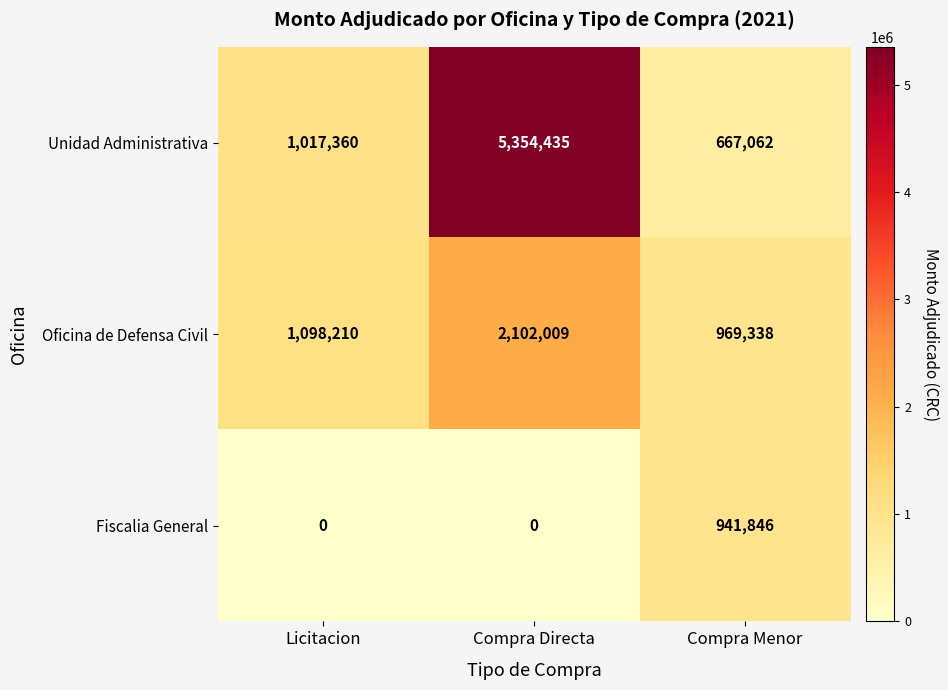

What value does the Unidad Administrativa series have at Compra Menor?

667062